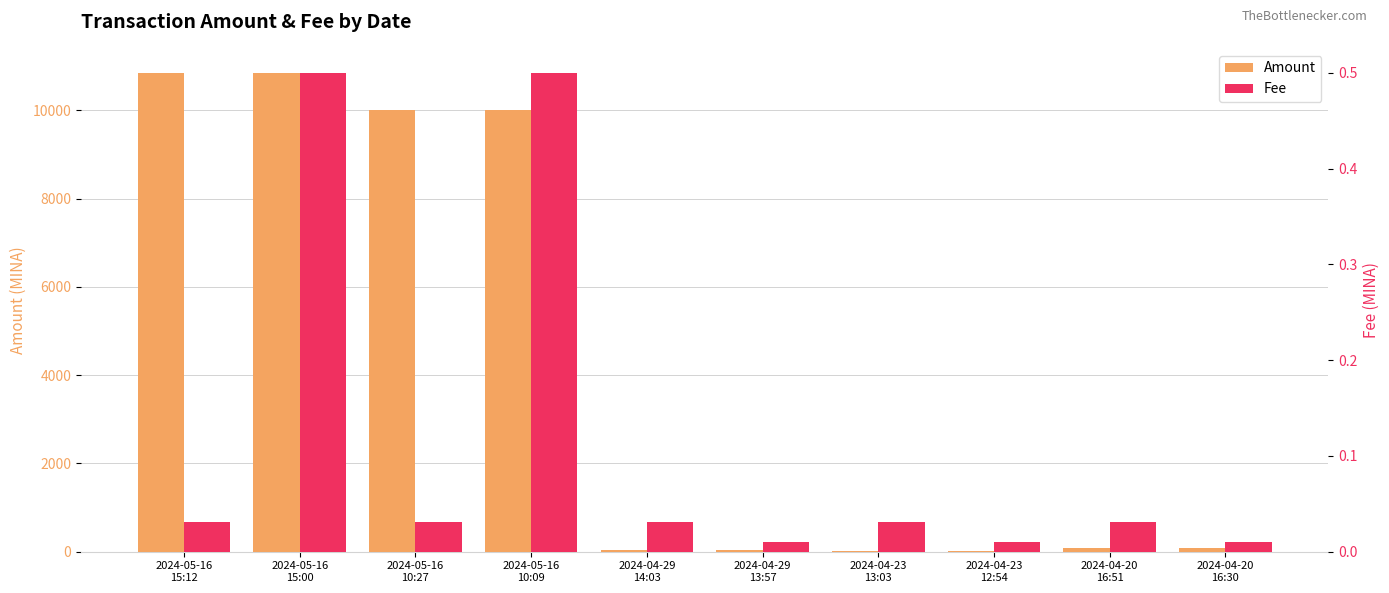

What is the label of the 7th bar from the right?

2024-05-16
10:09